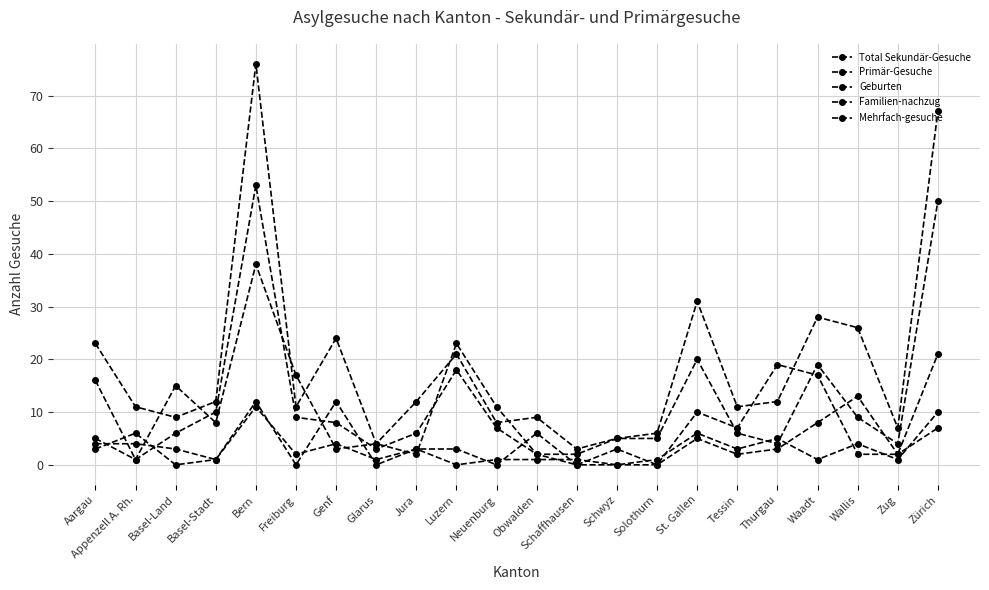

What is the difference between the second highest and second lowest values in the Total Sekundär-Gesuche series?

63